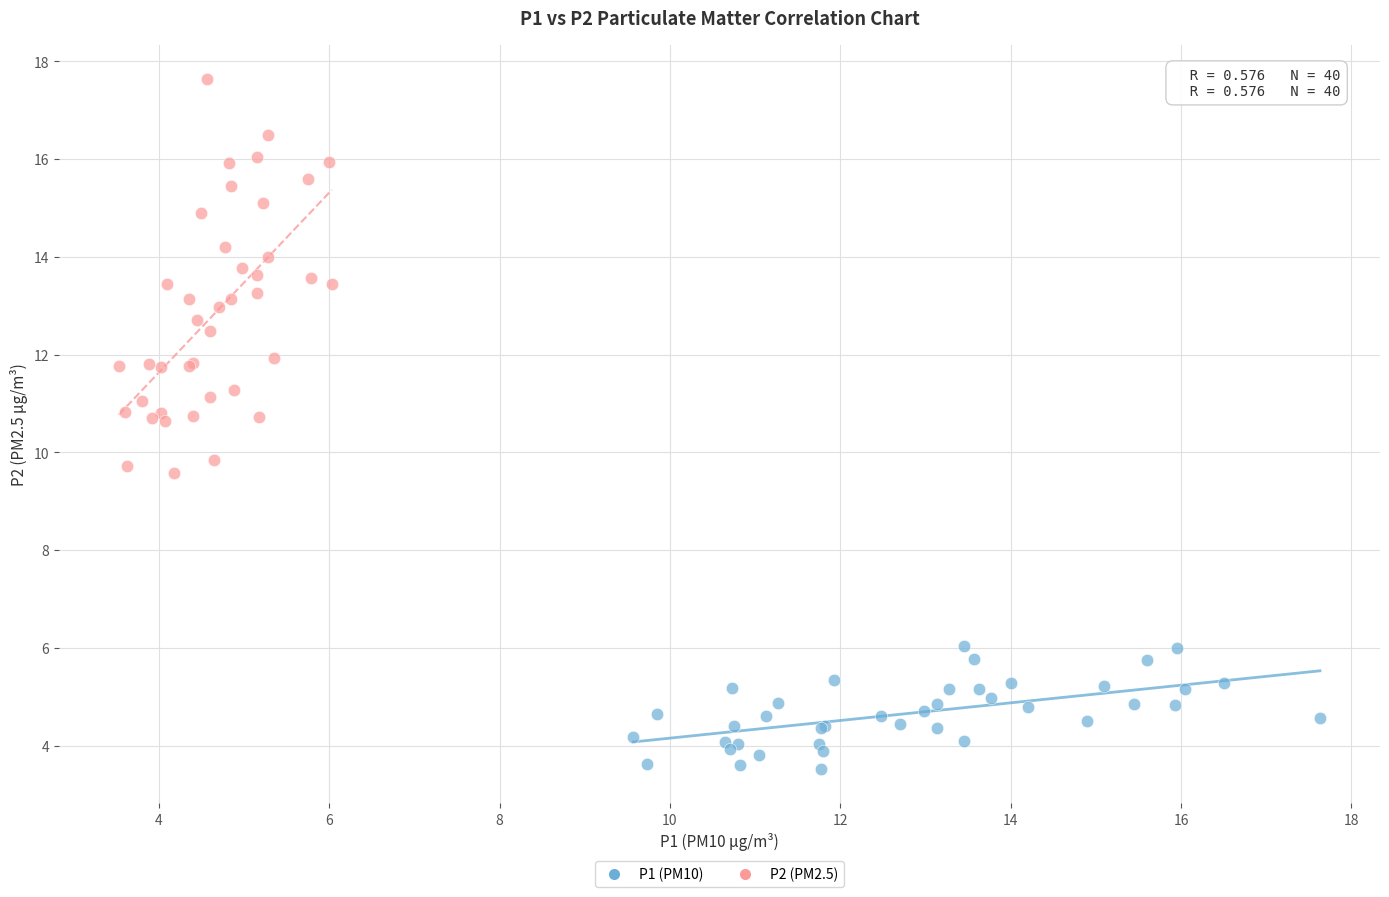

Which series has the widest spread of Y values?

P2 (PM2.5)